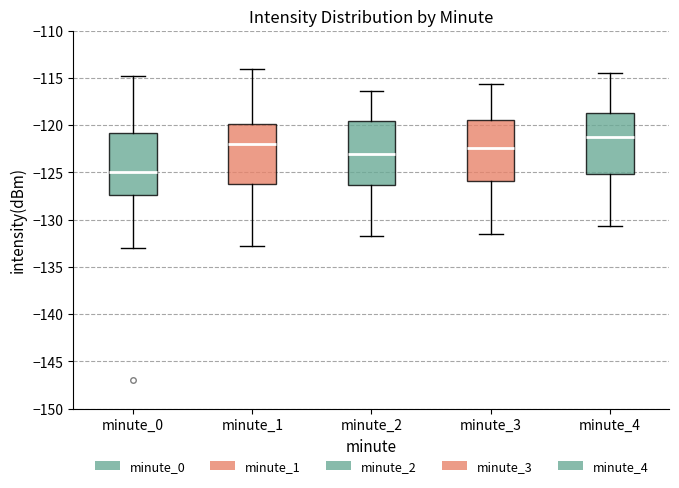

Where is the lower edge of the box for minute_1 on the y-axis? The values are not printed on the chart, so give them approximately, as read against the axis.

-126.0